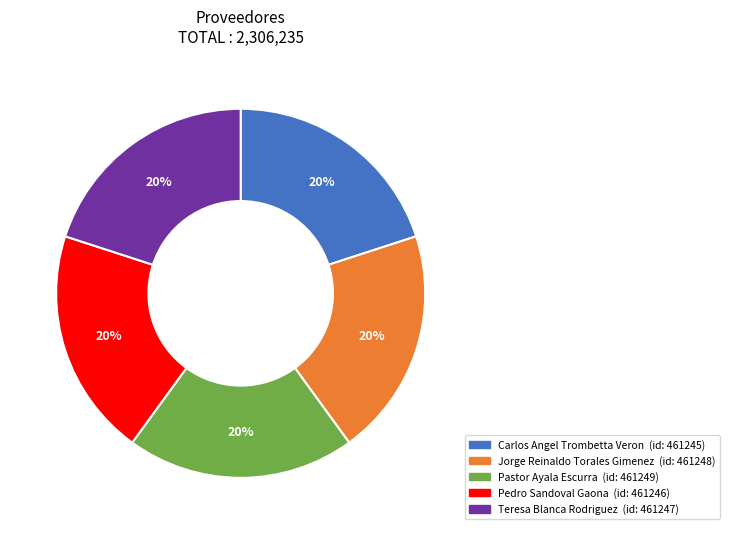

Does any single category account for the majority?

No